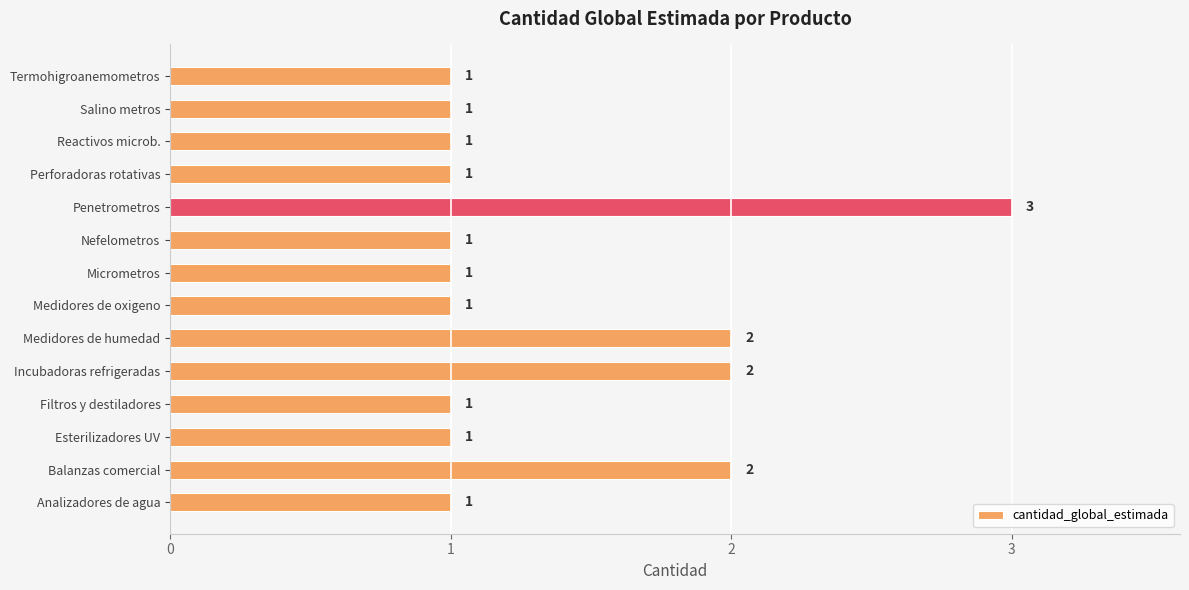

What is the ratio of the value at Termohigroanemometros to the value at Filtros y destiladores?

1.0